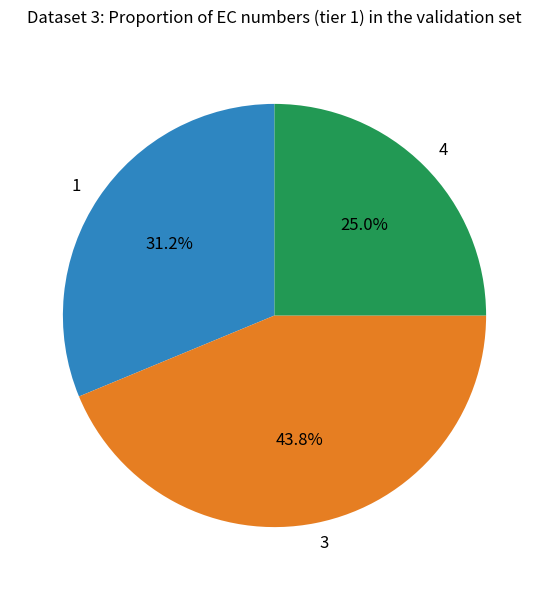

To the nearest percent, what is the difference between the largest and smallest slice percentages?

19%